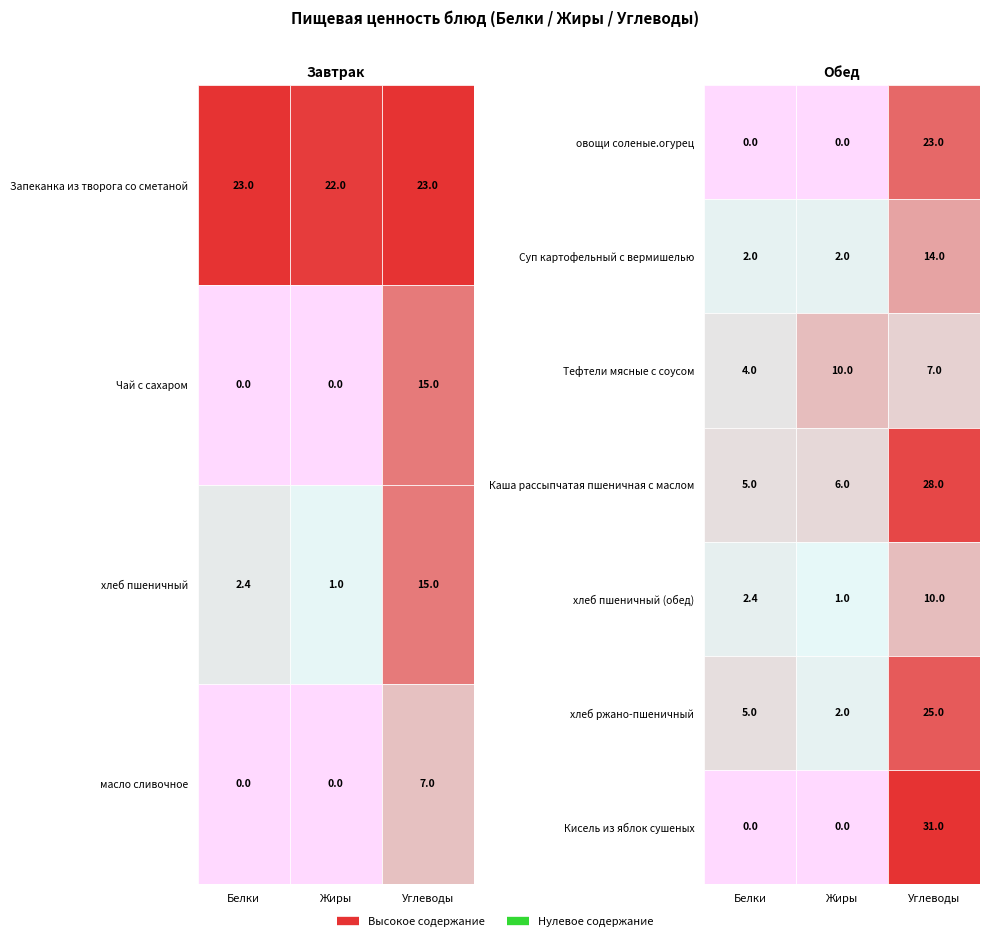

List the labels in order of Тефтели мясные с соусом value, smallest first.

Белки, Углеводы, Жиры